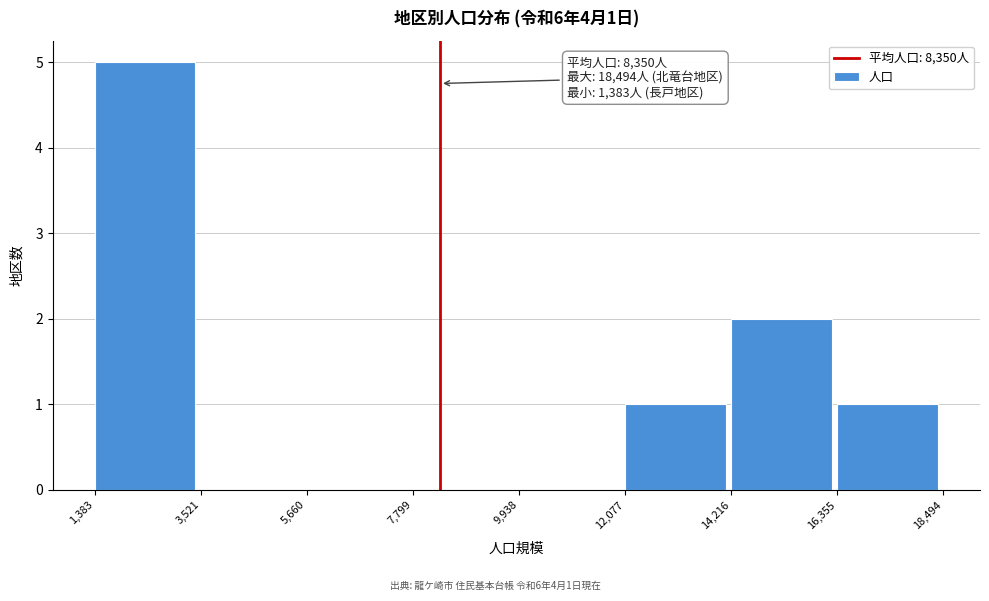

Over which range of the x-axis is the bar tallest?

1,383 to 3,521